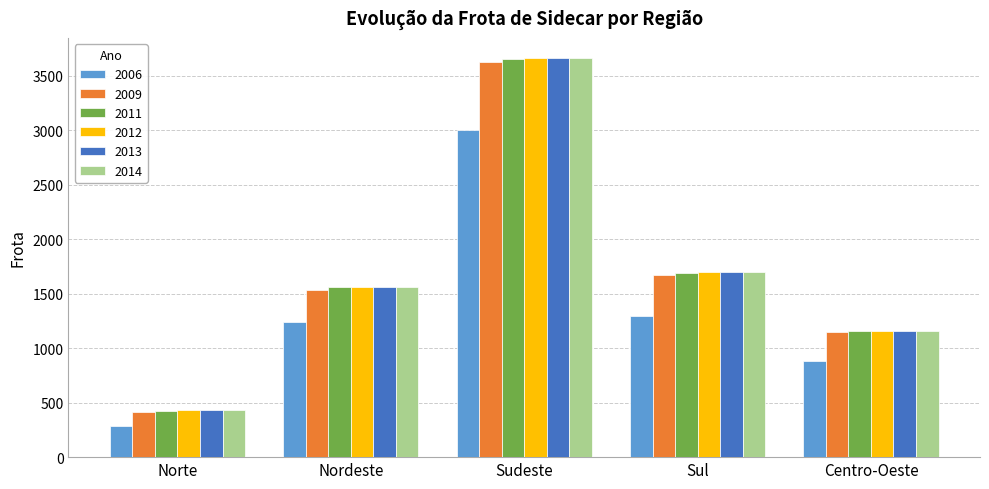

True or false: 2006 has a value of 886 at Centro-Oeste.

True